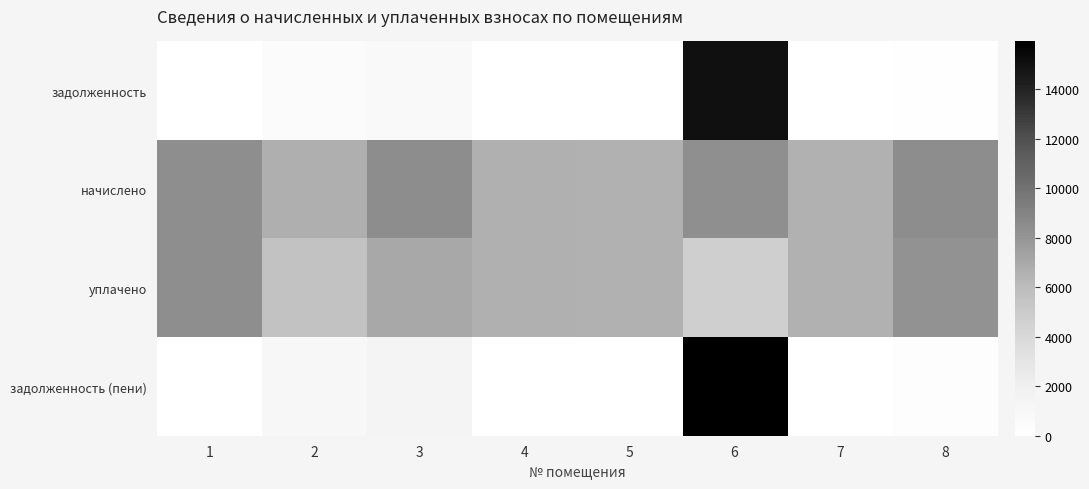

Reading right to left, list all the values displayed in this chart.

задолженность: 8=166.6	7=0.0	6=15027.8	5=0.0	4=0.0	3=701.4	2=555.5	1=0.0
начислено: 8=8417.3	7=6543.4	6=8309.8	5=6543.4	4=6604.8	3=8417.3	2=6666.2	1=8355.8
уплачено: 8=8182.0	7=6543.4	6=4669.1	5=6543.4	4=6604.8	3=7014.4	2=5555.2	1=8355.8
задолженность (пени): 8=222.5	7=0.0	6=15928.5	5=0.0	4=0.0	3=1402.9	2=1111.0	1=0.0